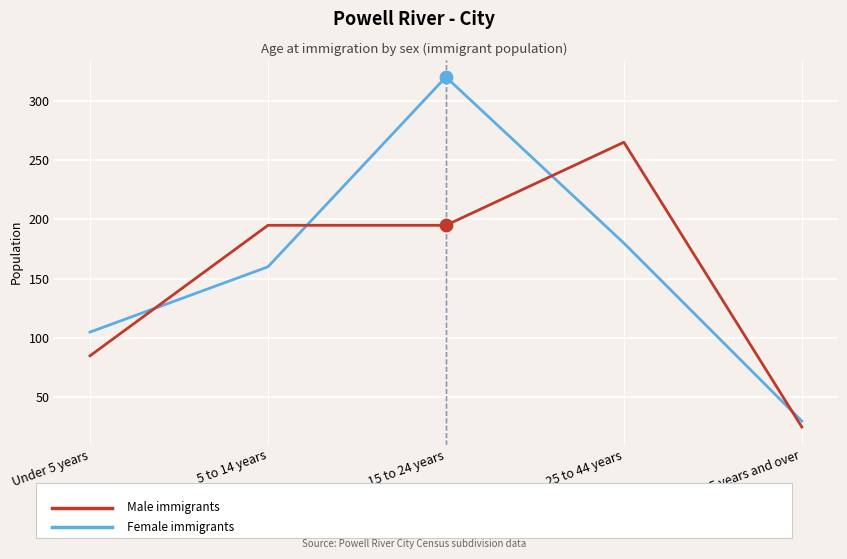

At which category is the sum across all series the highest?

15 to 24 years